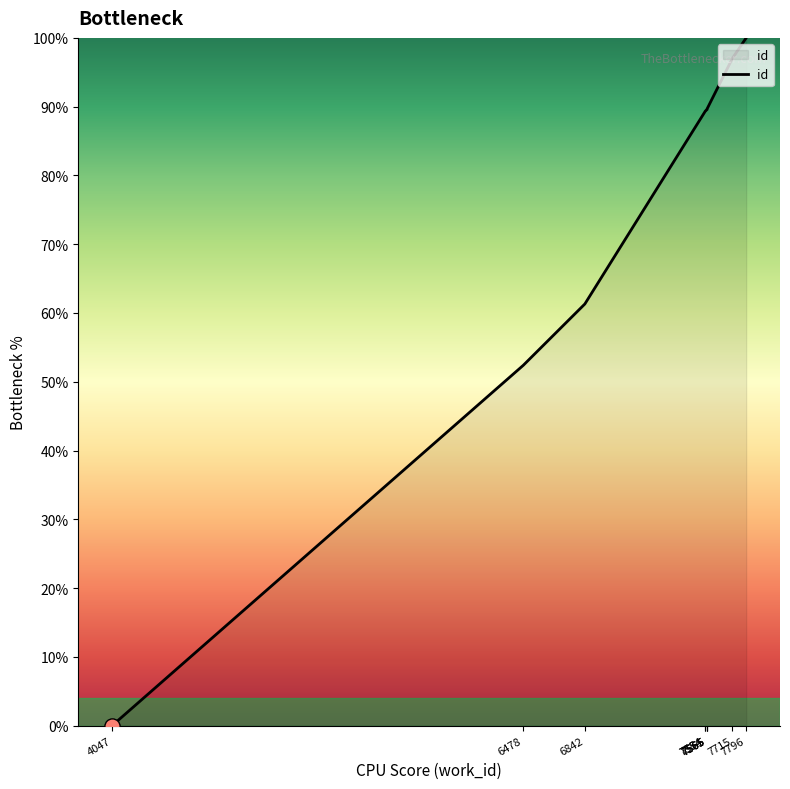

What is the change in value from 4047 to 6842?

+61.3